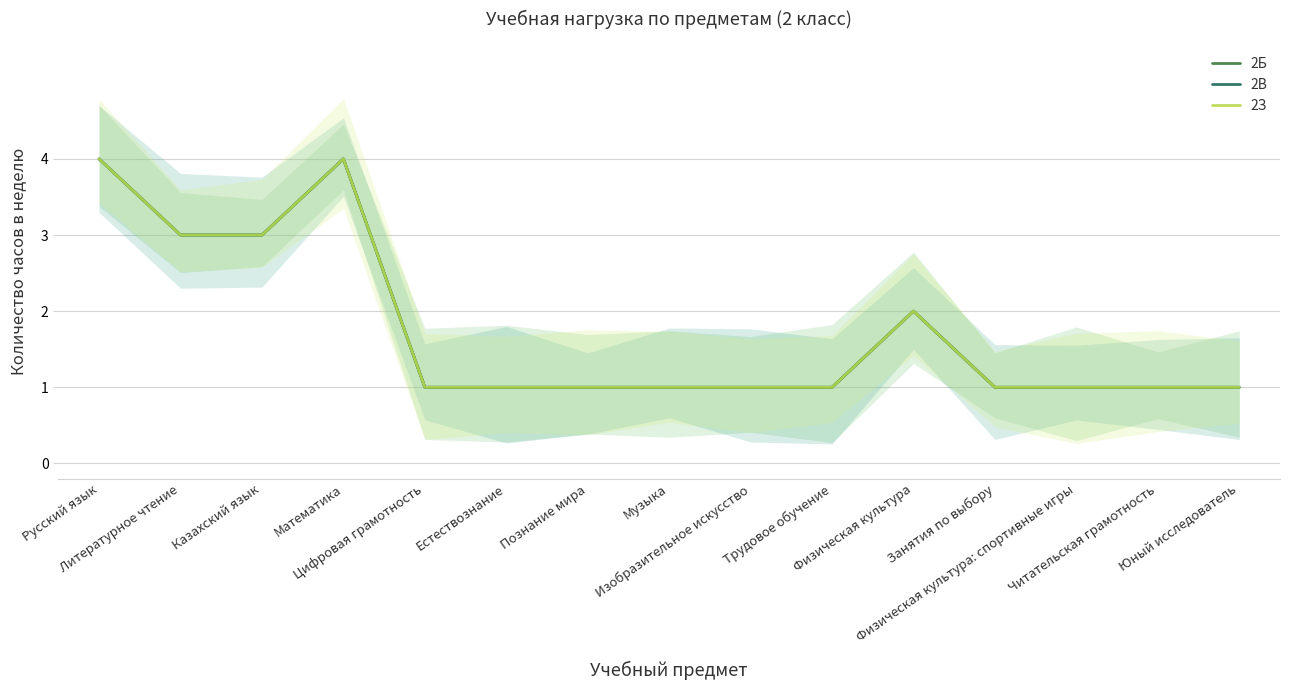

How many distinct data groups are displayed?

3